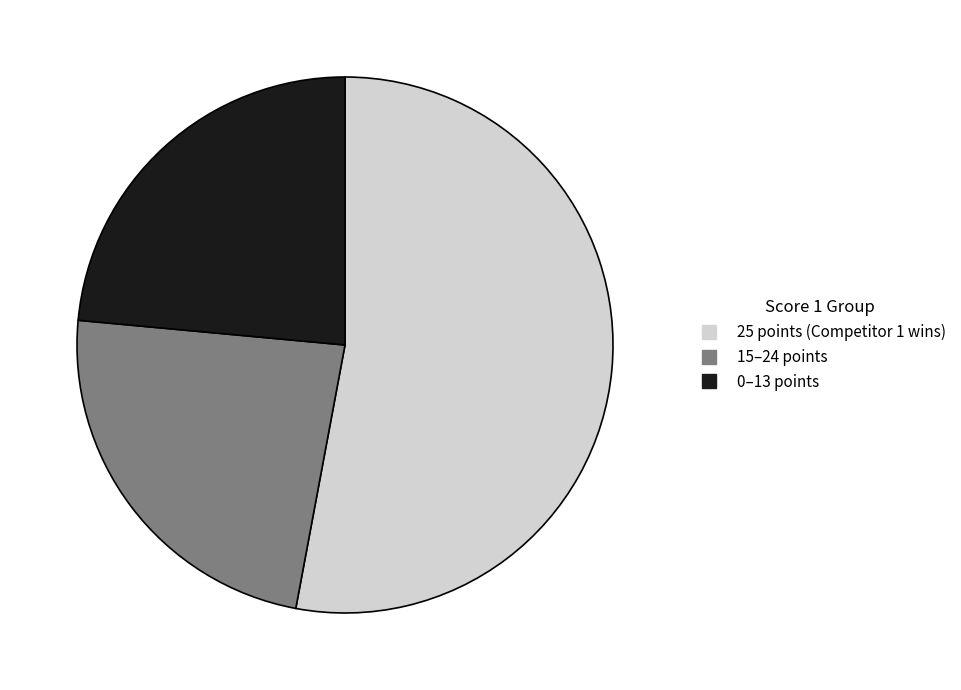

Does any single category account for the majority?

Yes